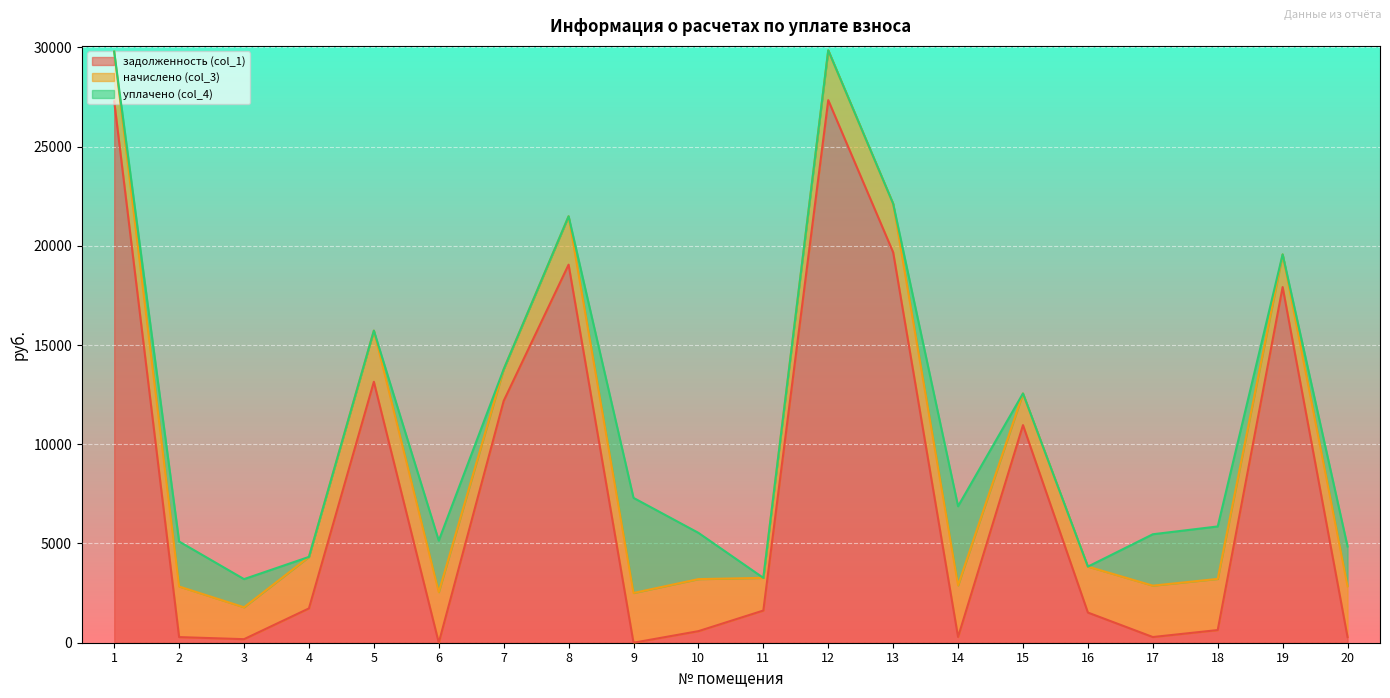

List the series in order of their peak value, highest first.

задолженность (col_1), уплачено (col_4), начислено (col_3)